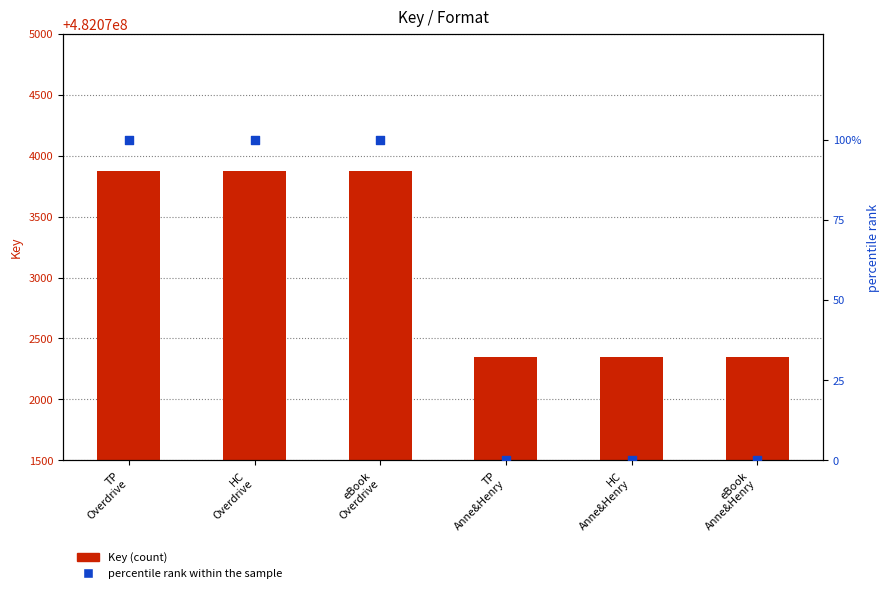

Which series reaches the minimum Y coordinate?

percentile rank within the sample